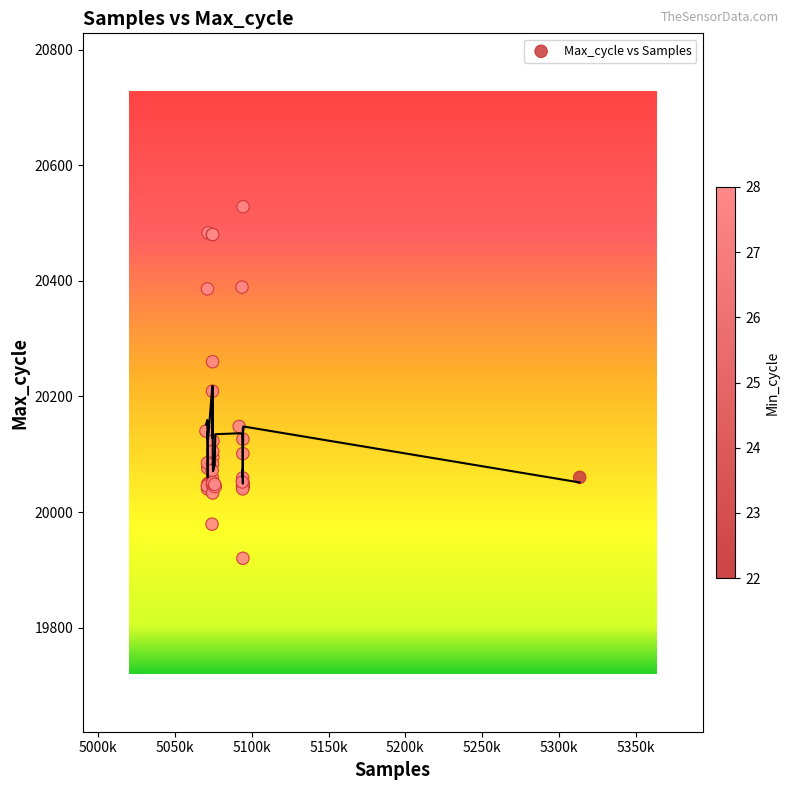

What Y value in the scatter plot is closest to 20224?

20209